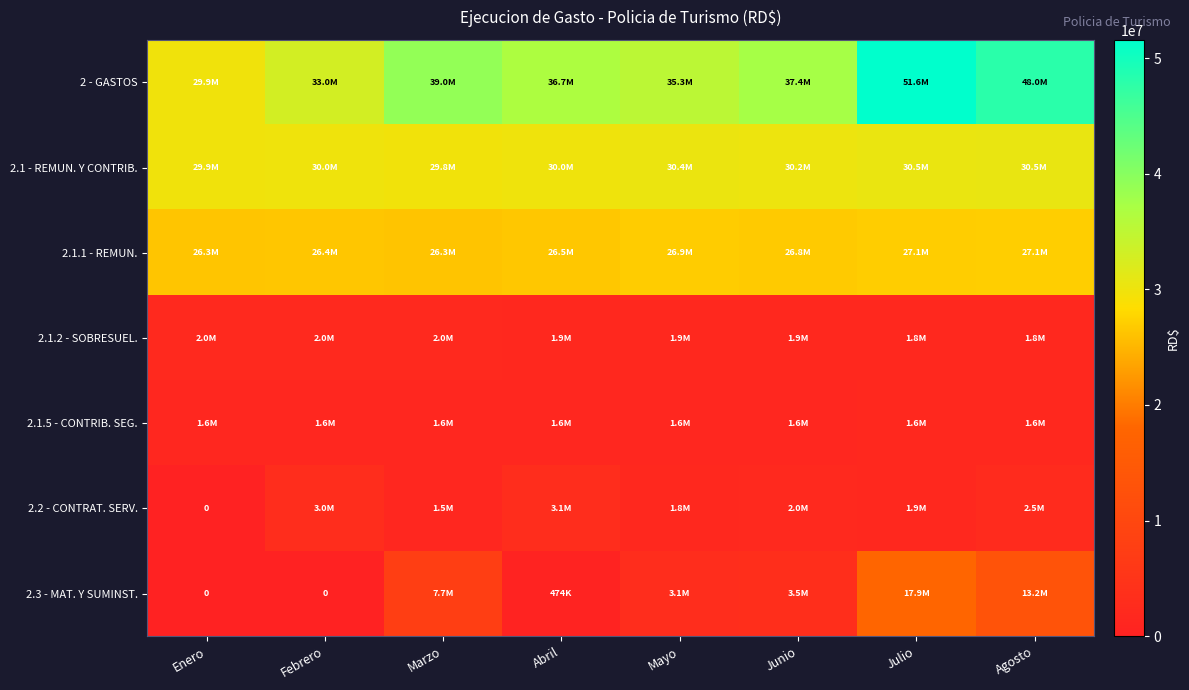

What is the lowest value of the 2.1.1 - REMUN. series?

26279921.0